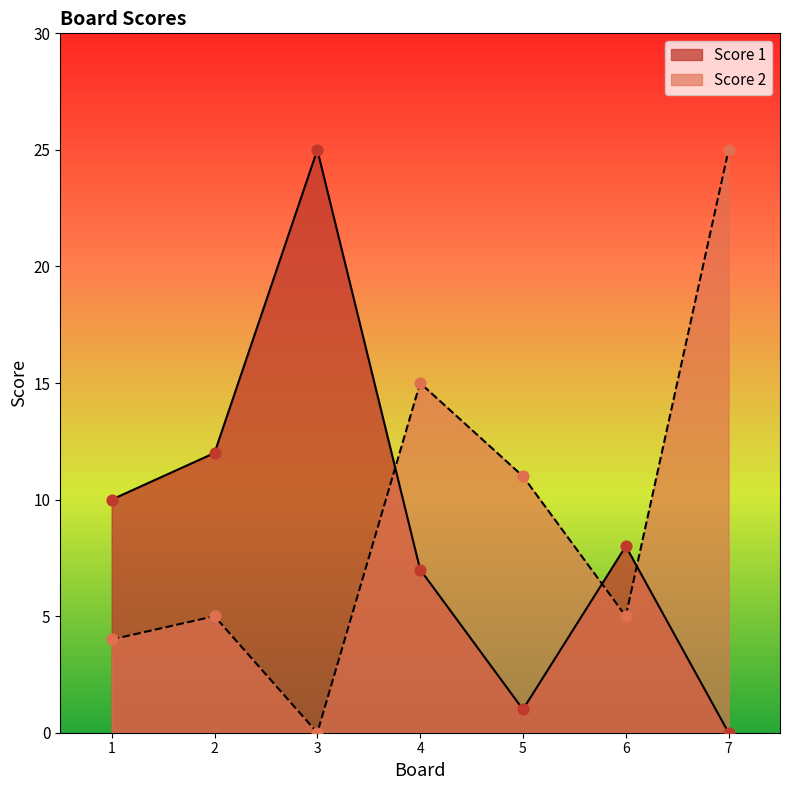

What are all the series names shown in the legend?

Score 1, Score 2